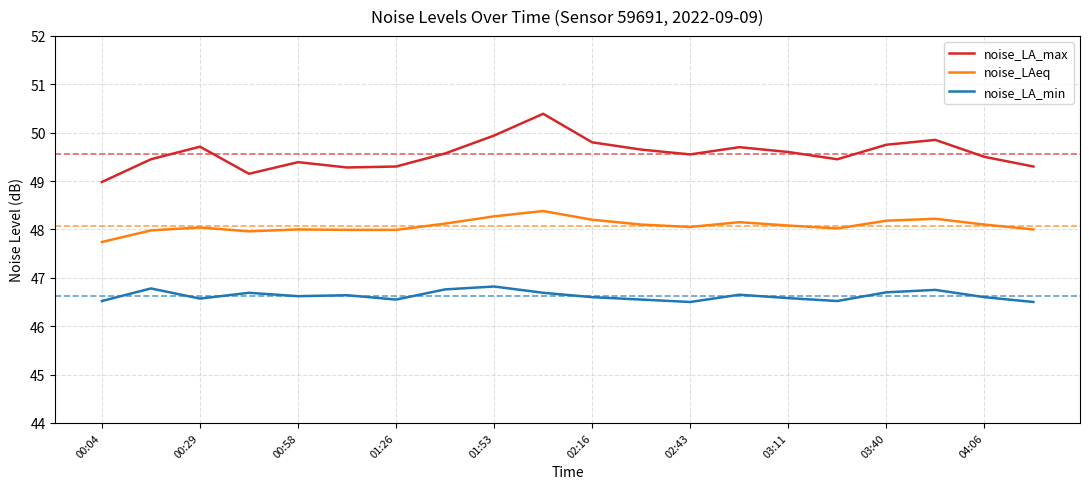

Which series has the widest spread of values?

noise_LA_max